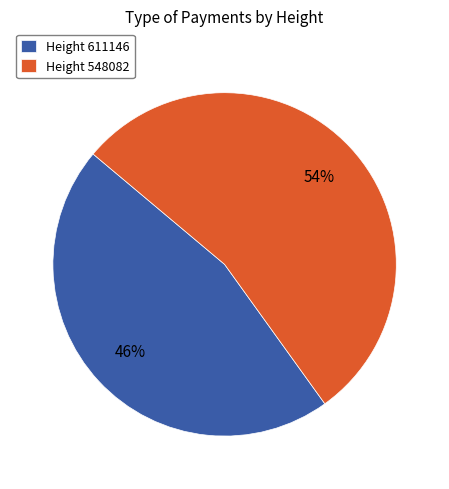

Do Height 611146 and Height 548082 together represent more than half of the pie?

Yes